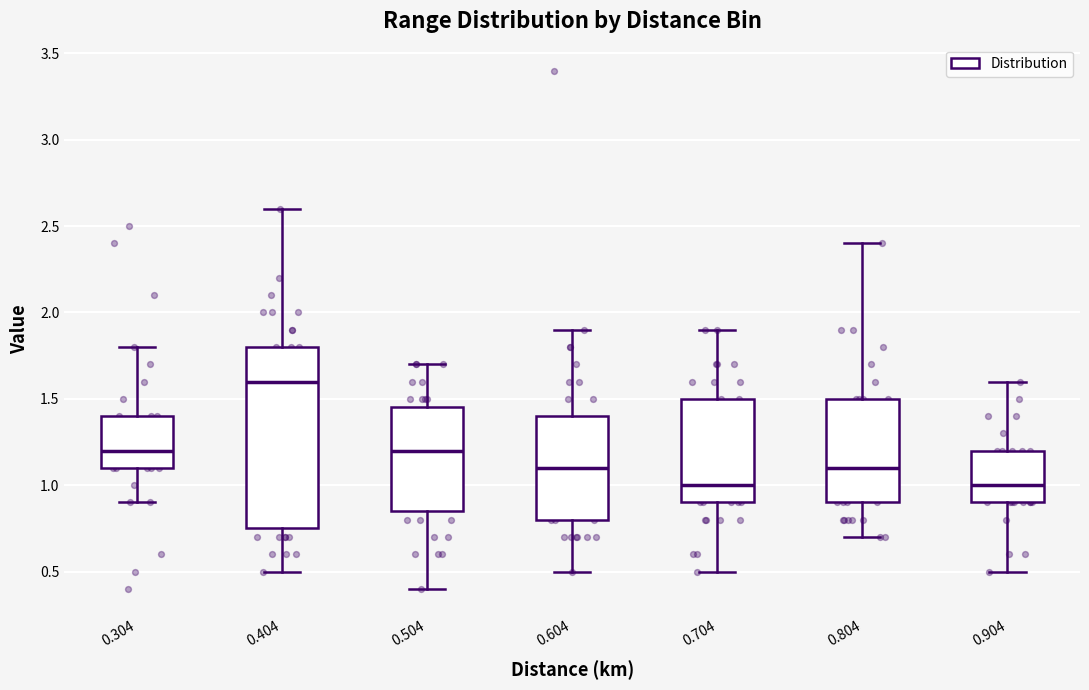

Which box is the tallest, from its lower edge to its upper edge?

0.404